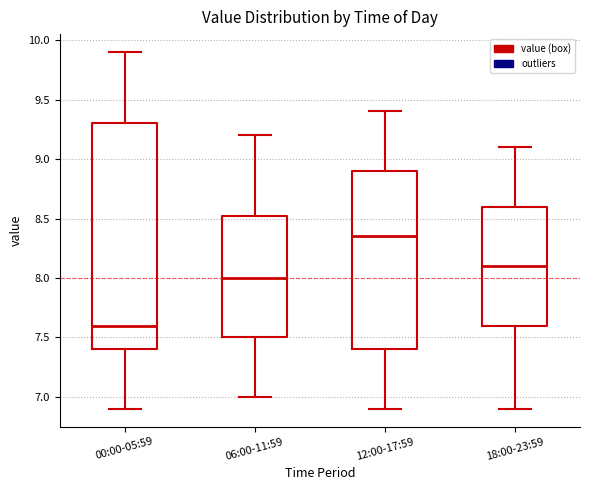

Reading left to right, read every box against the y-axis: the position of its median line, the range the box covers, and the ends of its whiskers. The values are not printed on the chart, so give them approximately, as read against the axis.

00:00-05:59: median 7.60, box 7.40 to 9.30, whiskers 6.90 to 9.90
06:00-11:59: median 8.00, box 7.50 to 8.55, whiskers 7.00 to 9.20
12:00-17:59: median 8.35, box 7.40 to 8.90, whiskers 6.90 to 9.40
18:00-23:59: median 8.10, box 7.60 to 8.60, whiskers 6.90 to 9.10